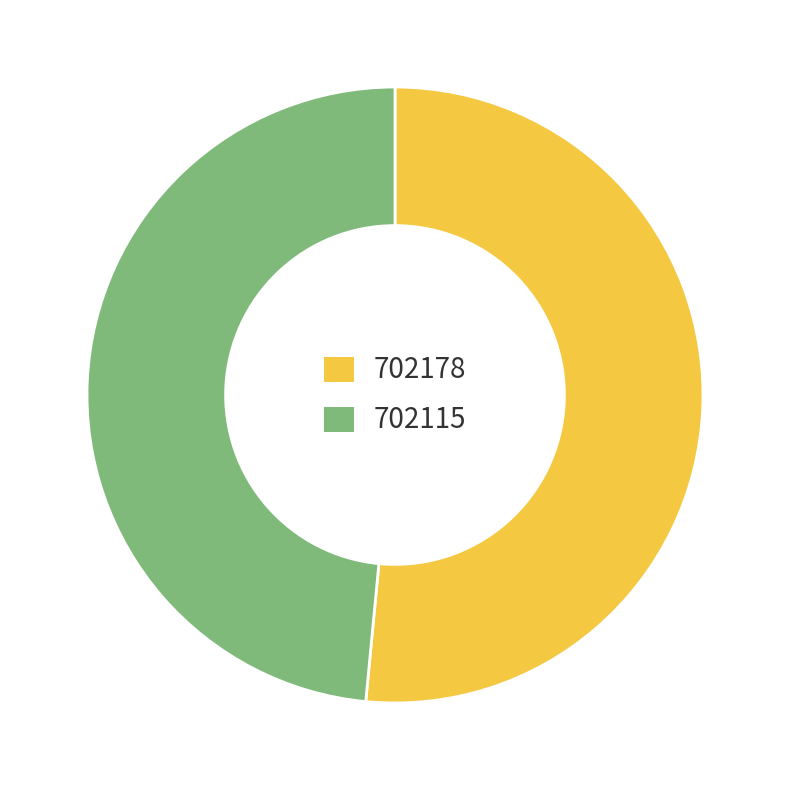

Is it true that 702178 is 52% of the pie?

True